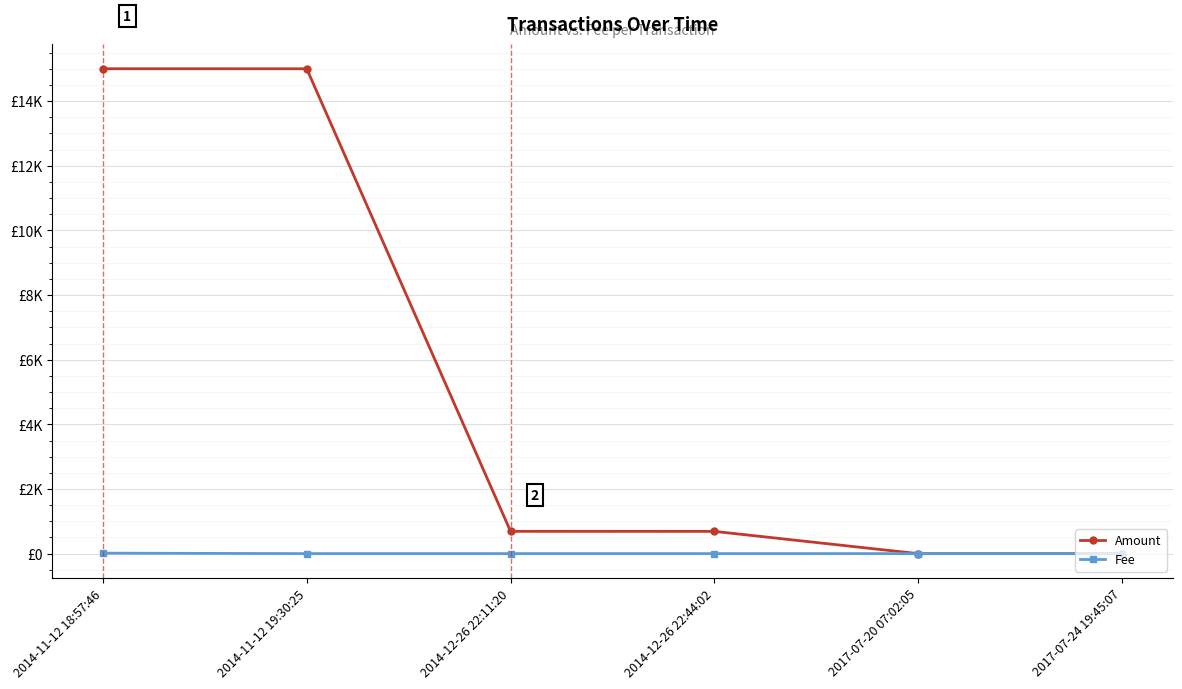

Between which two adjacent categories do Fee and Amount first intersect?

2014-12-26 22:44:02 and 2017-07-20 07:02:05